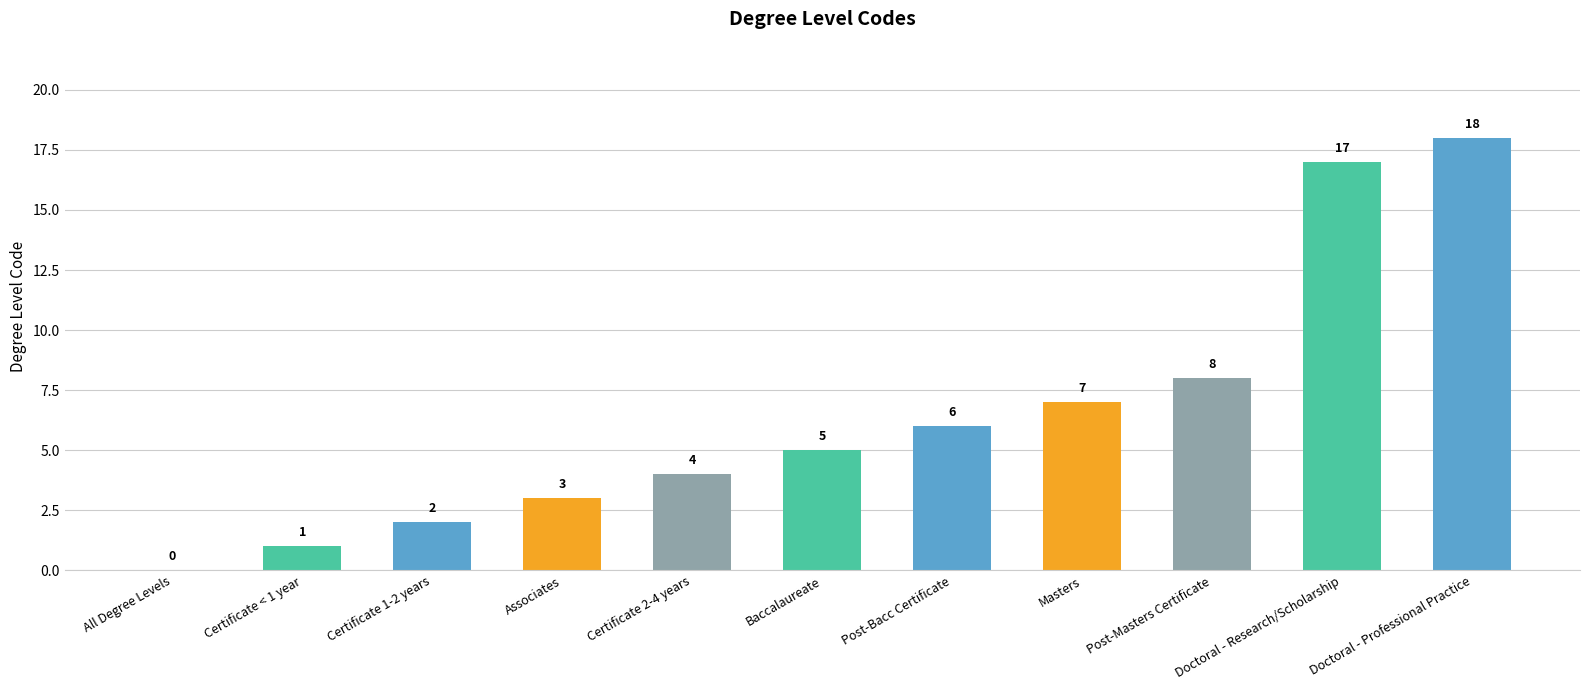

What is the change in value from Certificate 2-4 years to Masters?

+3